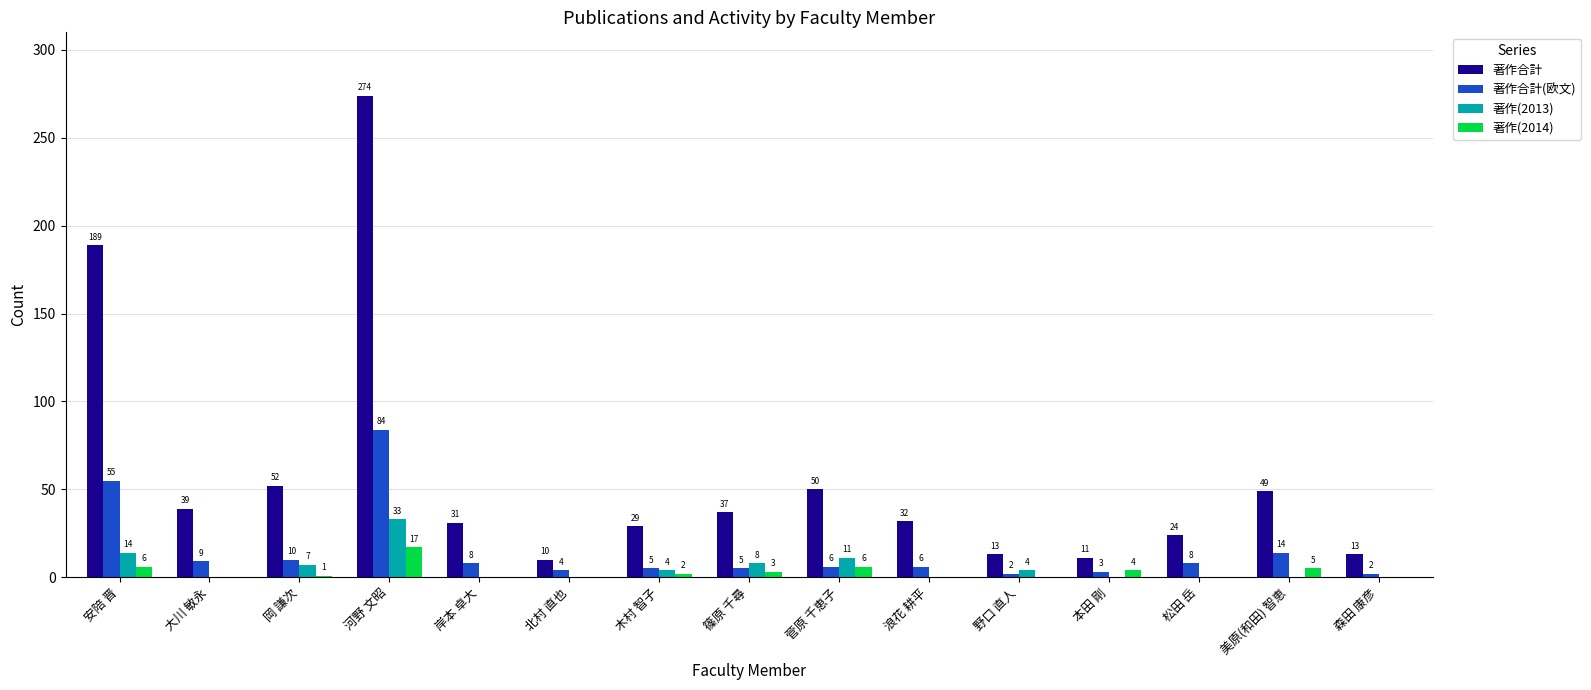

True or false: 著作合計(欧文) has a value of 8 at 松田 岳.

True